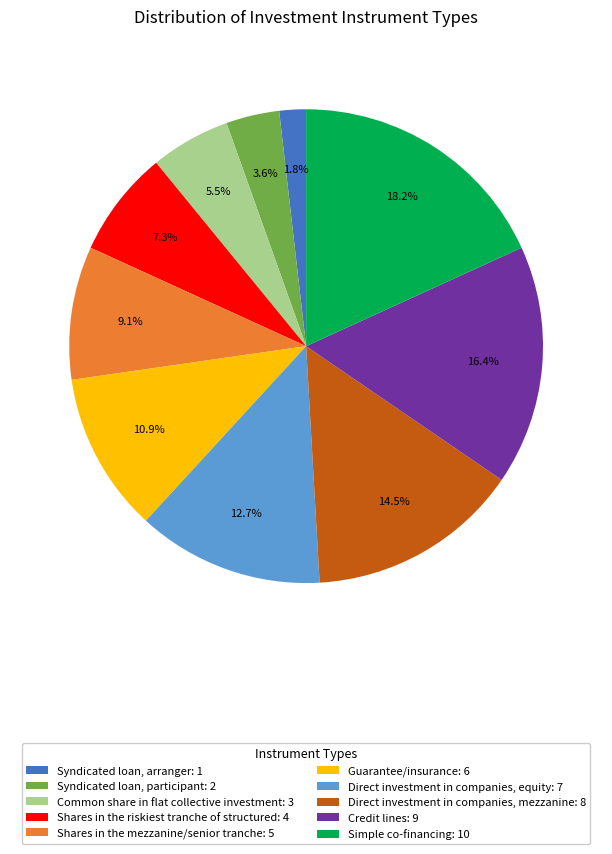

To the nearest percent, what is the difference between the Shares in the mezzanine/senior tranche and Shares in the riskiest tranche of structured slice percentages?

2%